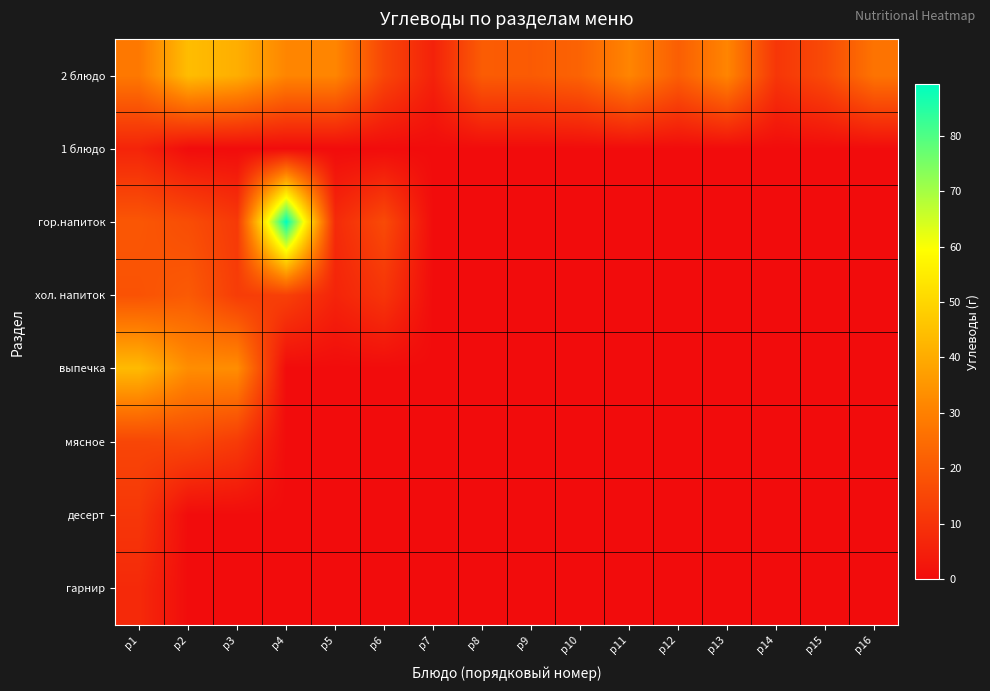

Reading left to right, what are all the values shown in this chart?

2 блюдо: р1=28.0	р2=44.2	р3=40.7	р4=31.3	р5=31.3	р6=14.9	р7=5.6	р8=20.6	р9=20.4	р10=22.6	р11=31.1	р12=21.3	р13=31.1	р14=10.9	р15=16.1	р16=26.8
1 блюдо: р1=6.1	р2=0.0	р3=0.0	р4=0.0	р5=0.0	р6=0.0	р7=0.0	р8=0.0	р9=0.0	р10=0.0	р11=0.0	р12=0.0	р13=0.0	р14=0.0	р15=0.0	р16=0.0
гор.напиток: р1=19.3	р2=16.8	р3=11.7	р4=89.2	р5=7.9	р6=16.1	р7=0.0	р8=0.0	р9=0.0	р10=0.0	р11=0.0	р12=0.0	р13=0.0	р14=0.0	р15=0.0	р16=0.0
хол. напиток: р1=18.2	р2=20.2	р3=12.6	р4=13.5	р5=6.2	р6=10.5	р7=0.0	р8=0.0	р9=0.0	р10=0.0	р11=0.0	р12=0.0	р13=0.0	р14=0.0	р15=0.0	р16=0.0
выпечка: р1=43.6	р2=33.1	р3=33.1	р4=0.0	р5=0.0	р6=0.0	р7=0.0	р8=0.0	р9=0.0	р10=0.0	р11=0.0	р12=0.0	р13=0.0	р14=0.0	р15=0.0	р16=0.0
мясное: р1=14.9	р2=15.5	р3=12.2	р4=0.0	р5=0.0	р6=0.0	р7=0.0	р8=0.0	р9=0.0	р10=0.0	р11=0.0	р12=0.0	р13=0.0	р14=0.0	р15=0.0	р16=0.0
десерт: р1=11.0	р2=0.0	р3=0.0	р4=0.0	р5=0.0	р6=0.0	р7=0.0	р8=0.0	р9=0.0	р10=0.0	р11=0.0	р12=0.0	р13=0.0	р14=0.0	р15=0.0	р16=0.0
гарнир: р1=7.5	р2=0.0	р3=0.0	р4=0.0	р5=0.0	р6=0.0	р7=0.0	р8=0.0	р9=0.0	р10=0.0	р11=0.0	р12=0.0	р13=0.0	р14=0.0	р15=0.0	р16=0.0